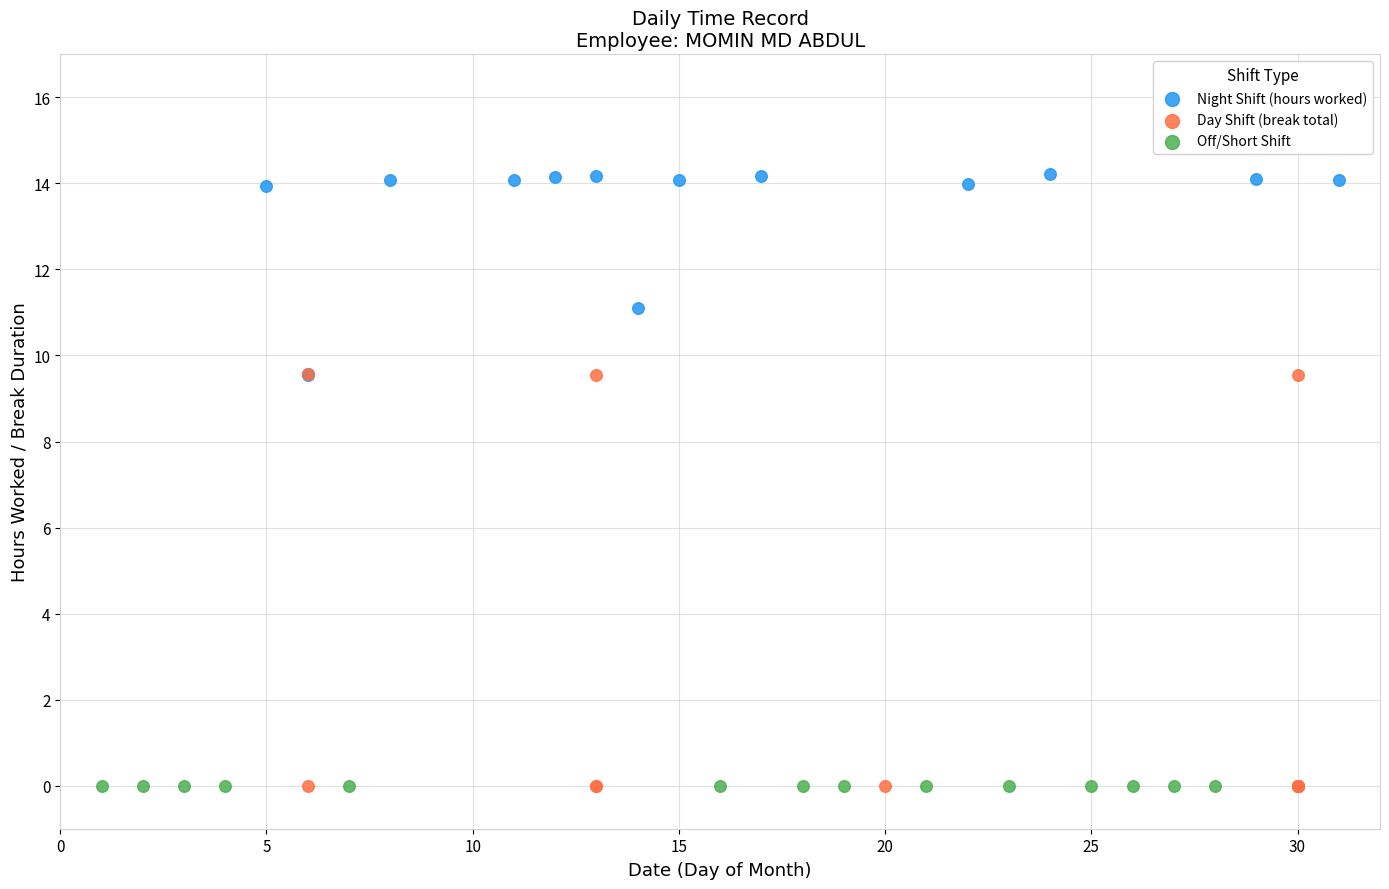

Which series reaches the maximum Y coordinate?

Night Shift (hours worked)